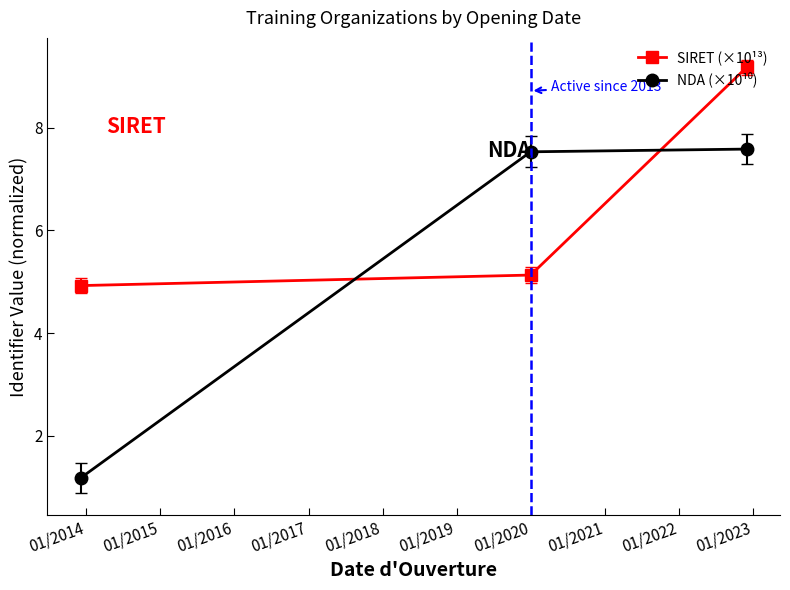

What is the maximum value for SIRET (×10¹³)?

9.2